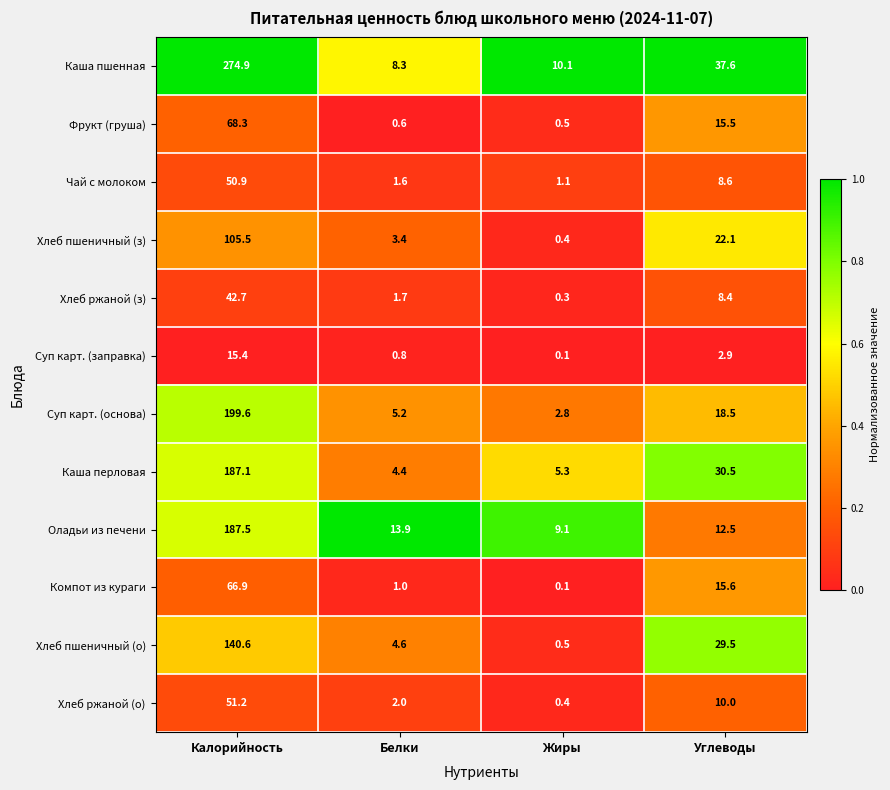

At which category is the sum across all series the highest?

Калорийность